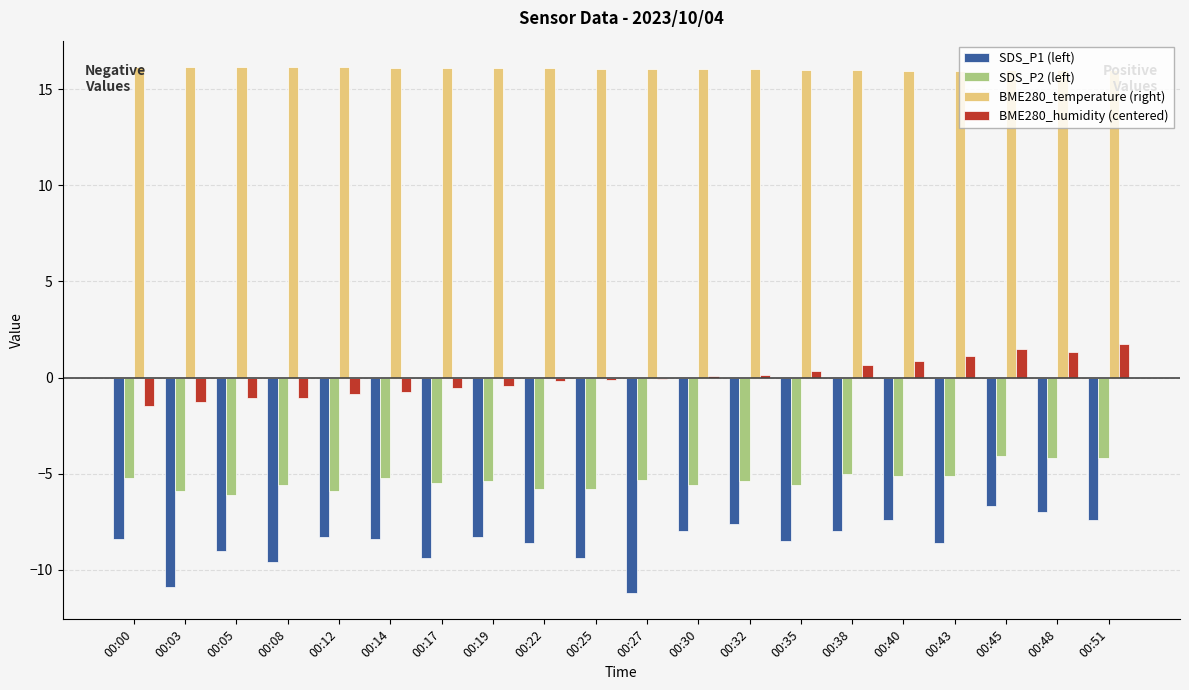

What is the sum of the SDS_P1 (left) values at 00:14 and 00:40?

-15.8